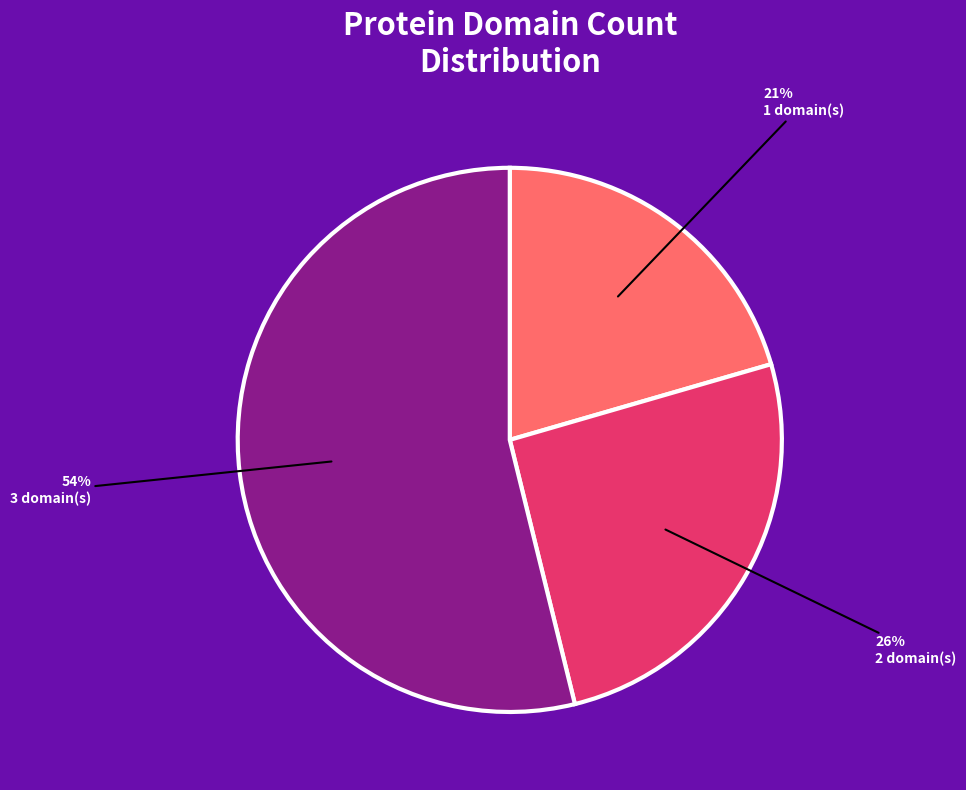

To the nearest percent, what is the difference between the largest and smallest slice percentages?

33%